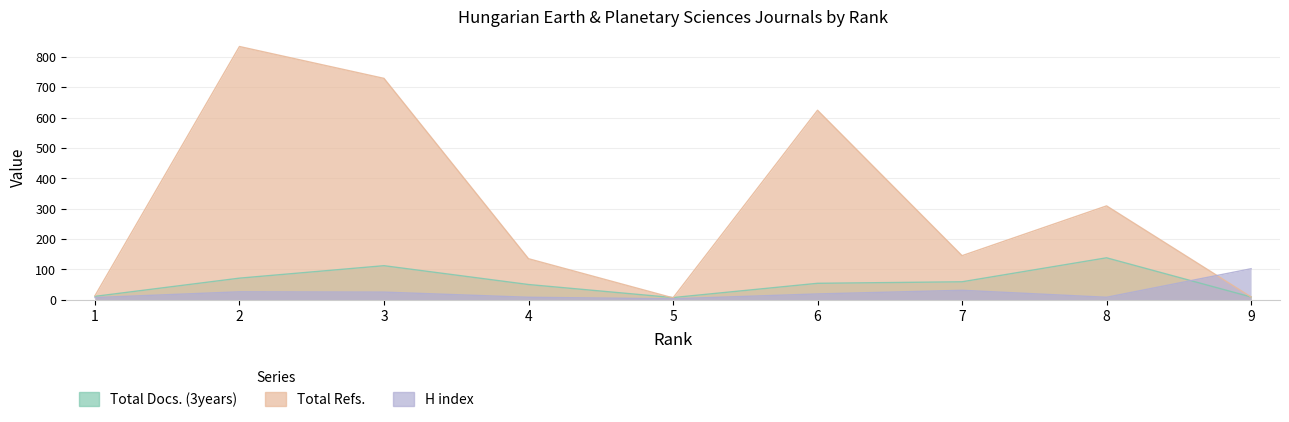

What are all the series names shown in the legend?

Total Docs. (3years), Total Refs., H index